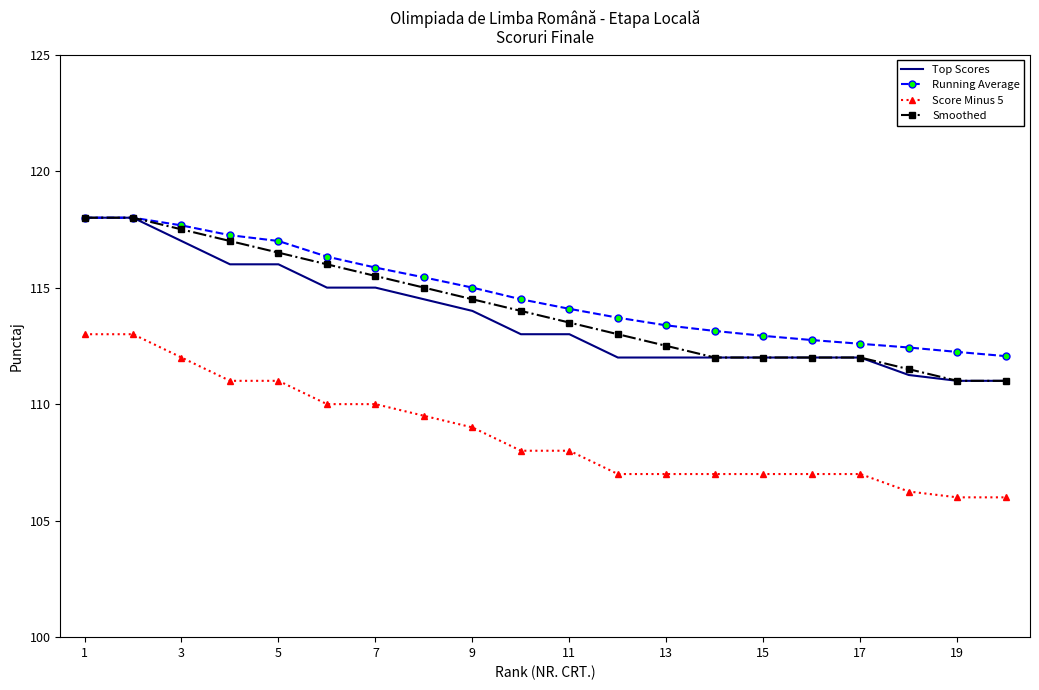

What is the lowest value of the Smoothed series?

111.0